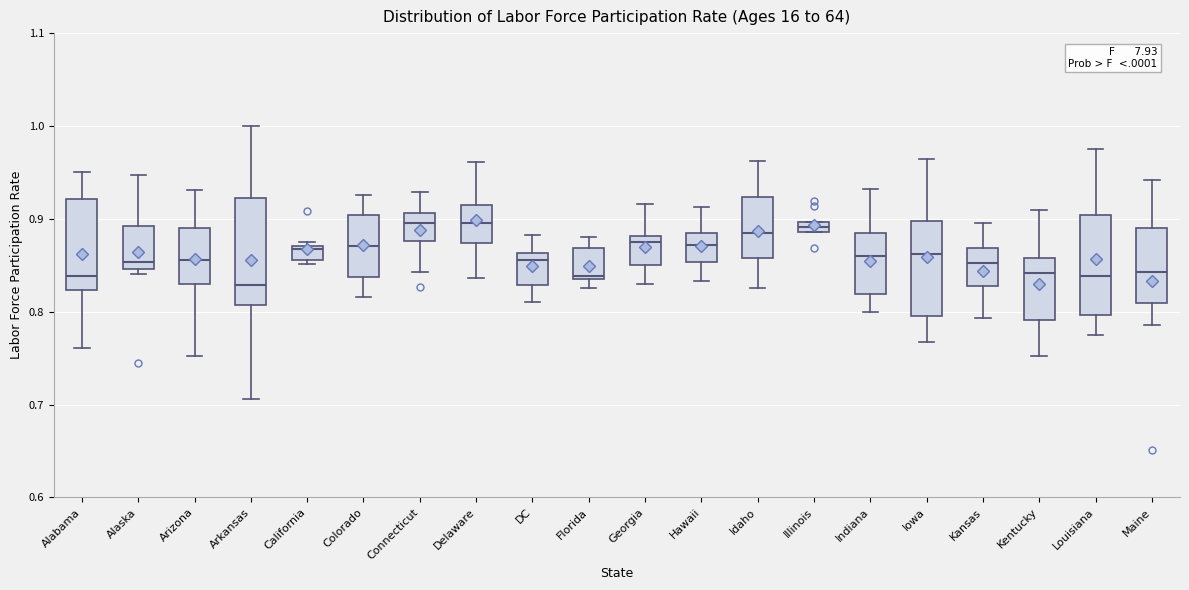

Where does the median line of the box for Idaho sit on the y-axis? The values are not printed on the chart, so give them approximately, as read against the axis.

0.89